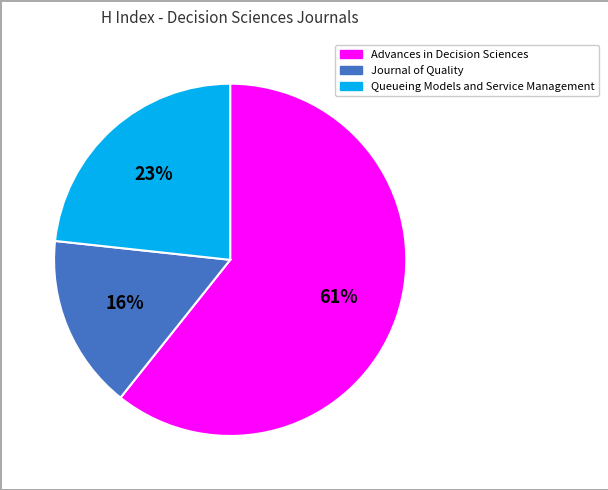

Which slice represents more than half of the pie?

Advances in Decision Sciences